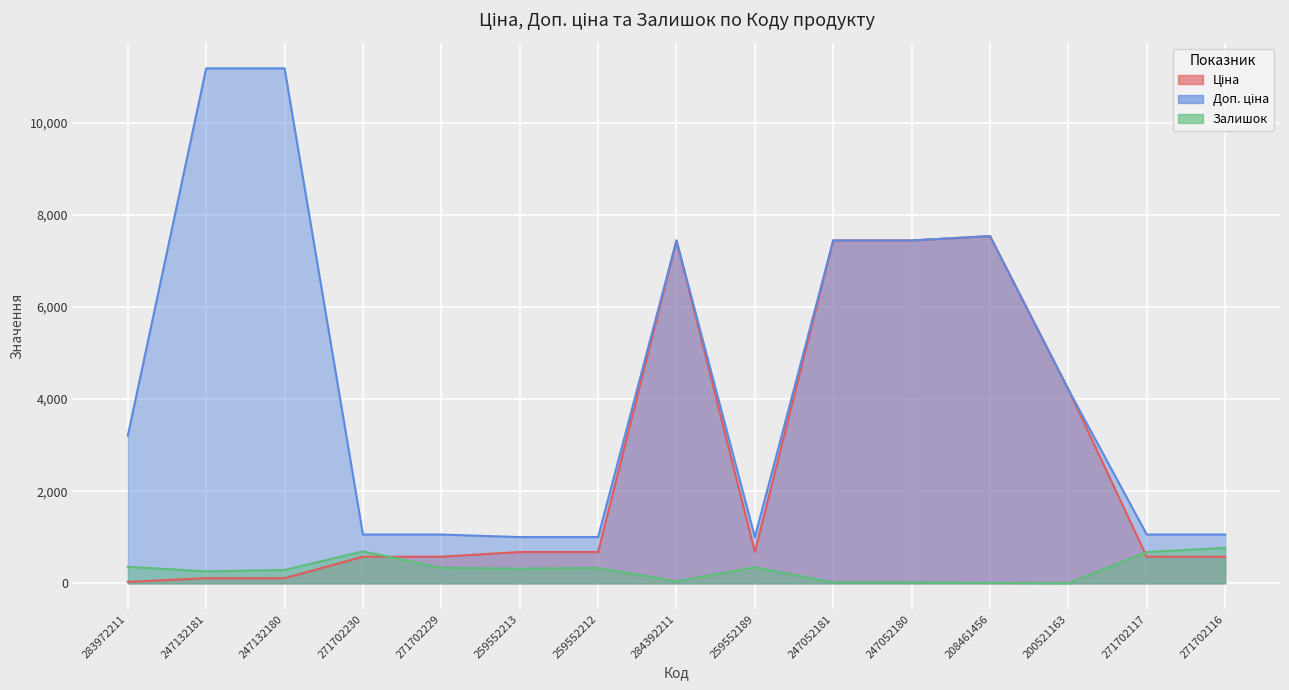

What value does the Доп. ціна series have at 247132180?

11182.0